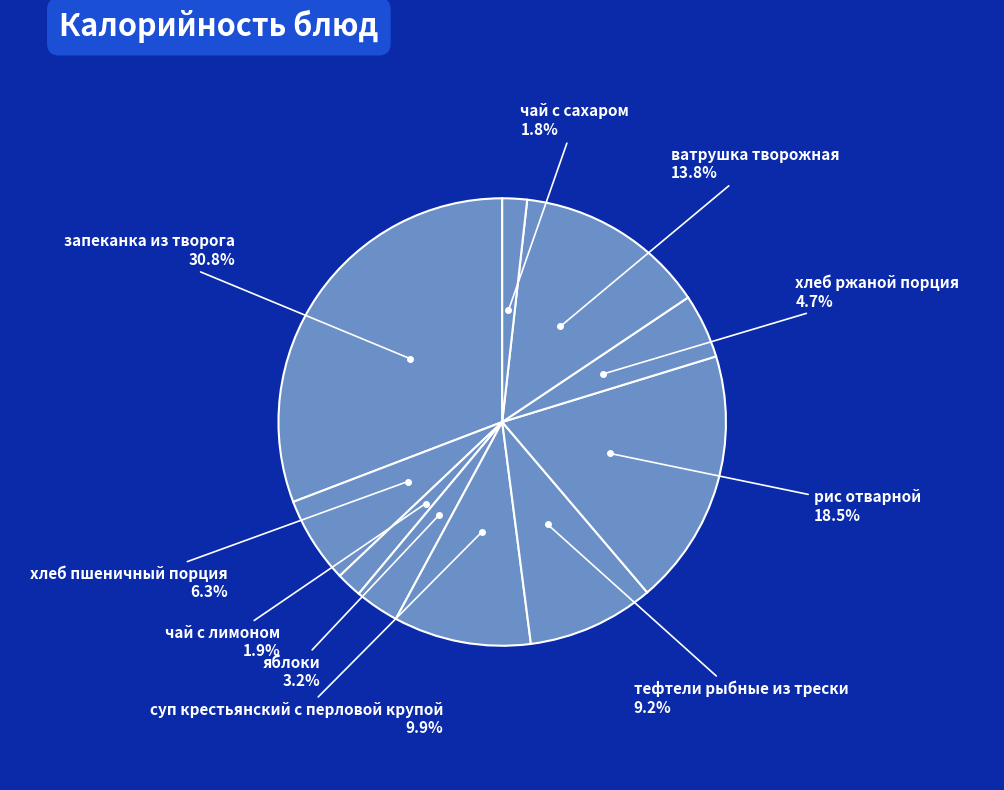

To the nearest percent, what is the difference between the тефтели рыбные из трески and ватрушка творожная slice percentages?

5%